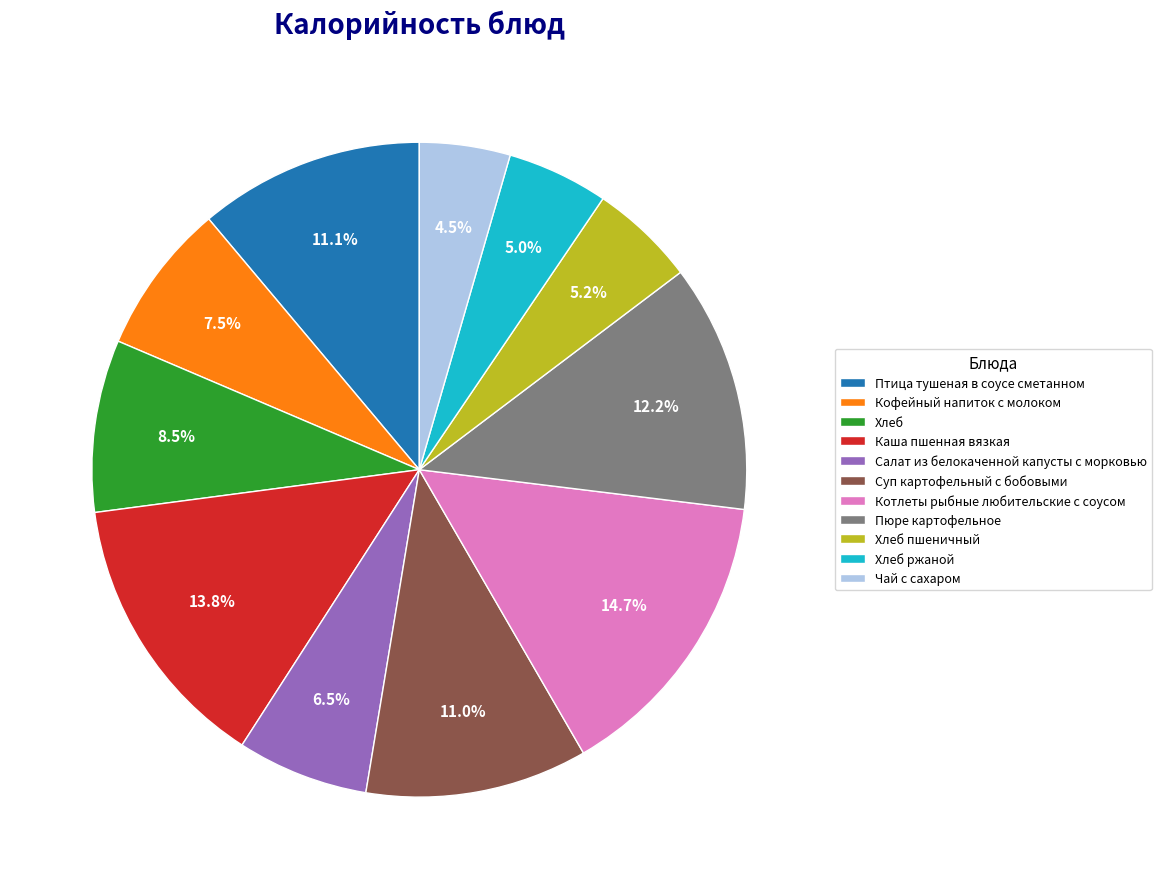

Approximately how many times larger is the value at Чай с сахаром compared to Хлеб ржаной?

0.9